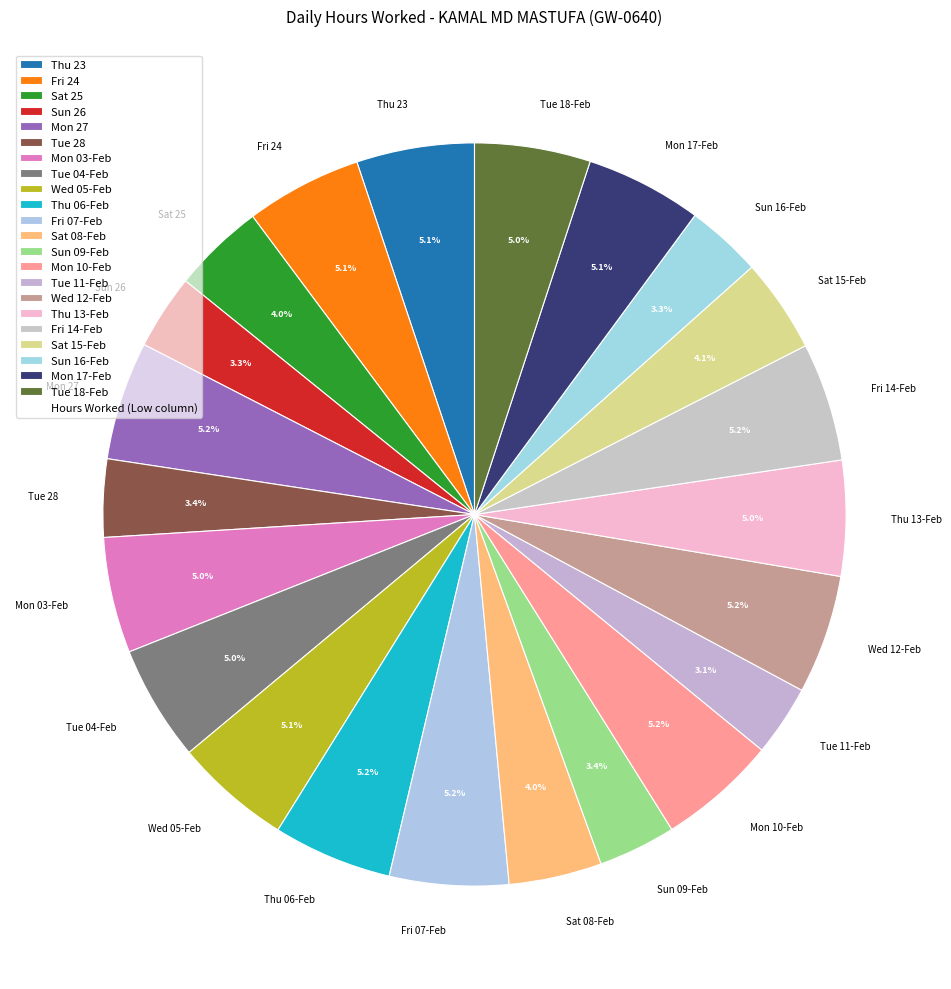

The Wed 12-Feb slice represents 18% of the pie. True or false?

False